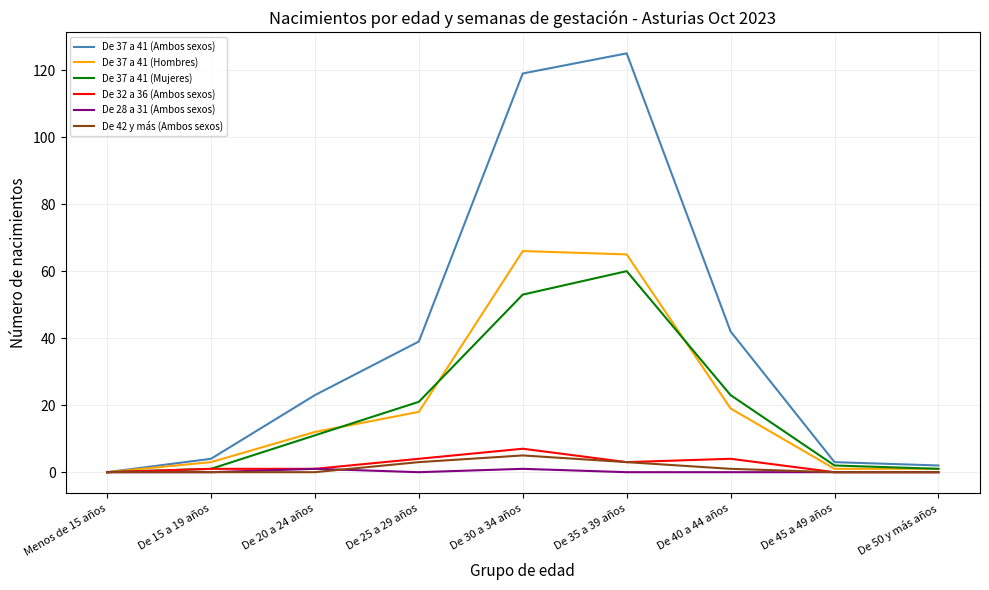

Reading right to left, transcribe all the data shown in this chart.

De 37 a 41 (Ambos sexos): 2	3	42	125	119	39	23	4	0
De 37 a 41 (Hombres): 1	1	19	65	66	18	12	3	0
De 37 a 41 (Mujeres): 1	2	23	60	53	21	11	1	0
De 32 a 36 (Ambos sexos): 0	0	4	3	7	4	1	1	0
De 28 a 31 (Ambos sexos): 0	0	0	0	1	0	1	0	0
De 42 y más (Ambos sexos): 0	0	1	3	5	3	0	0	0